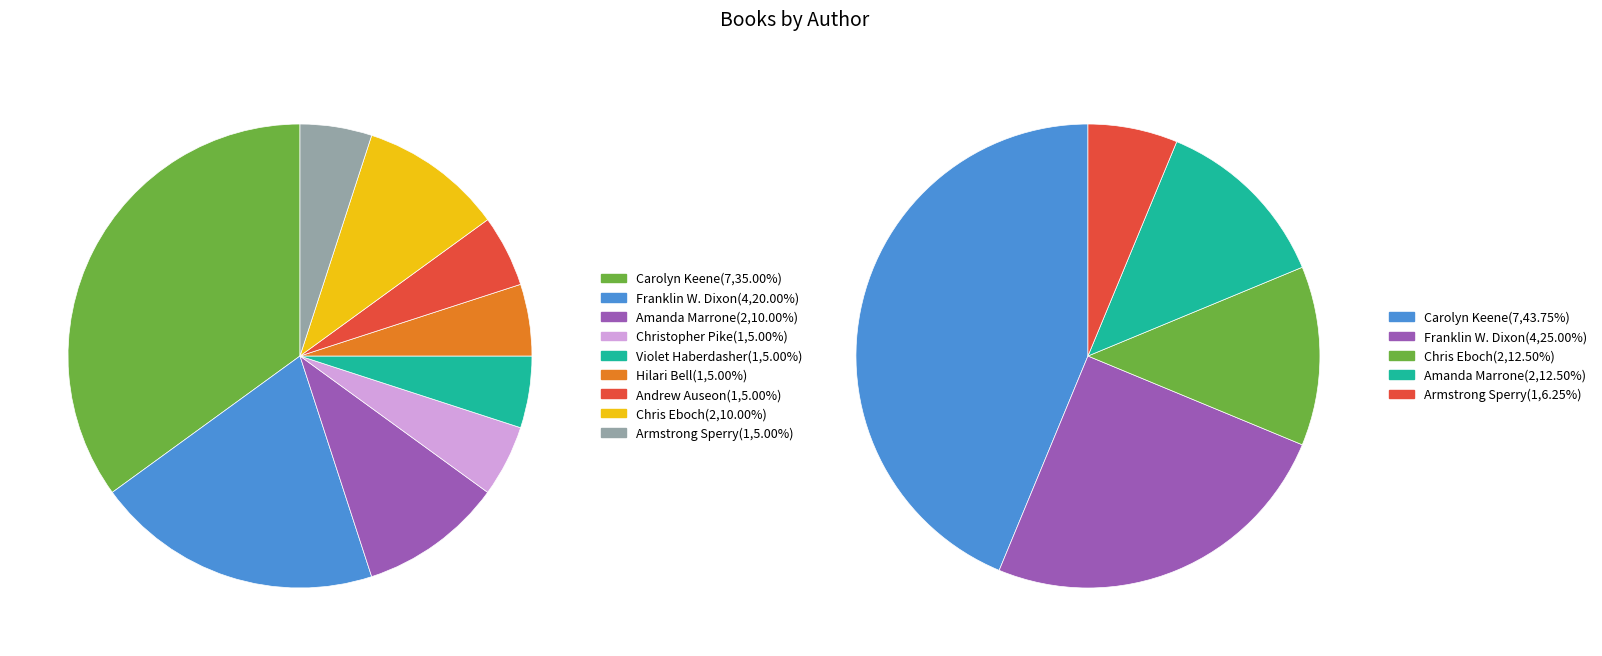

To the nearest percent, what percentage of the pie is Carolyn Keene (1797917)?

35%